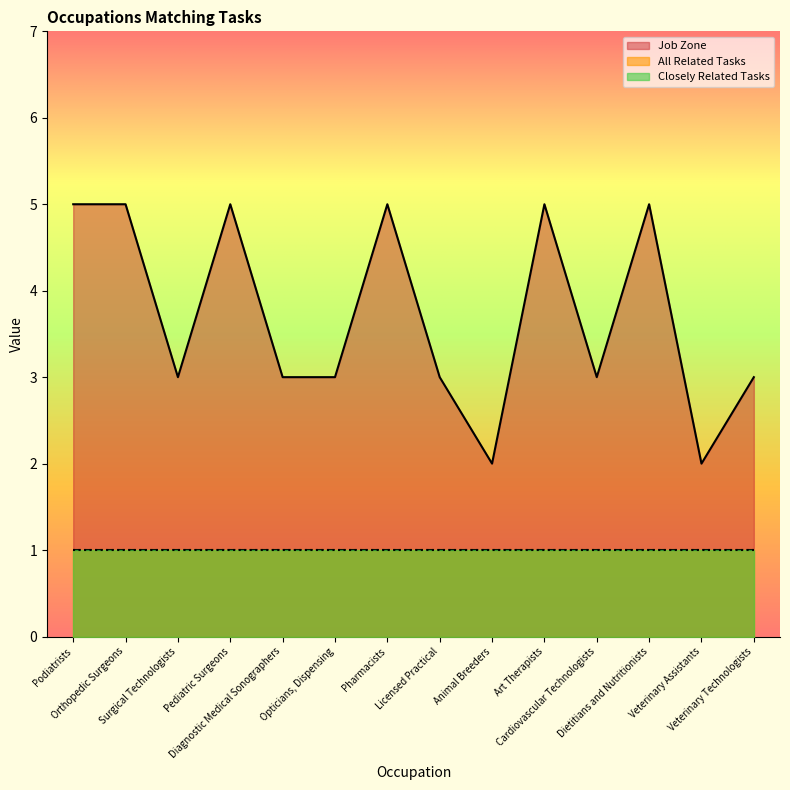

Reading right to left, extract all data points from this chart.

Closely Related Tasks: 1	1	1	1	1	1	1	1	1	1	1	1	1	1
All Related Tasks: 1	1	1	1	1	1	1	1	1	1	1	1	1	1
Job Zone: 3	2	5	3	5	2	3	5	3	3	5	3	5	5